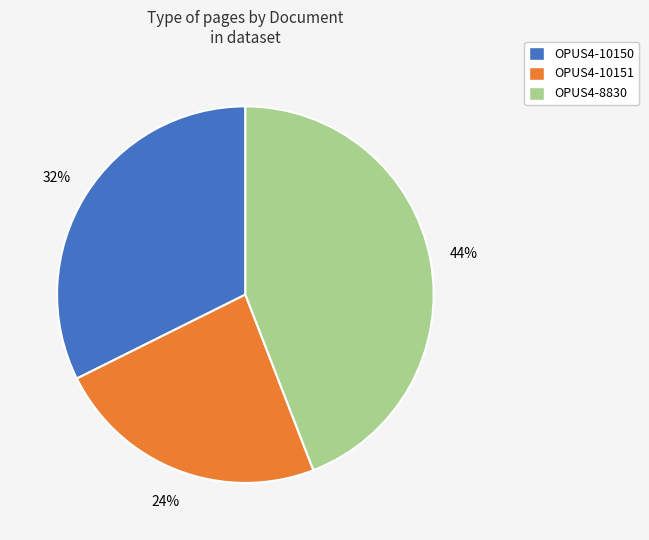

To the nearest percent, what percentage of the pie is OPUS4-10151?

24%